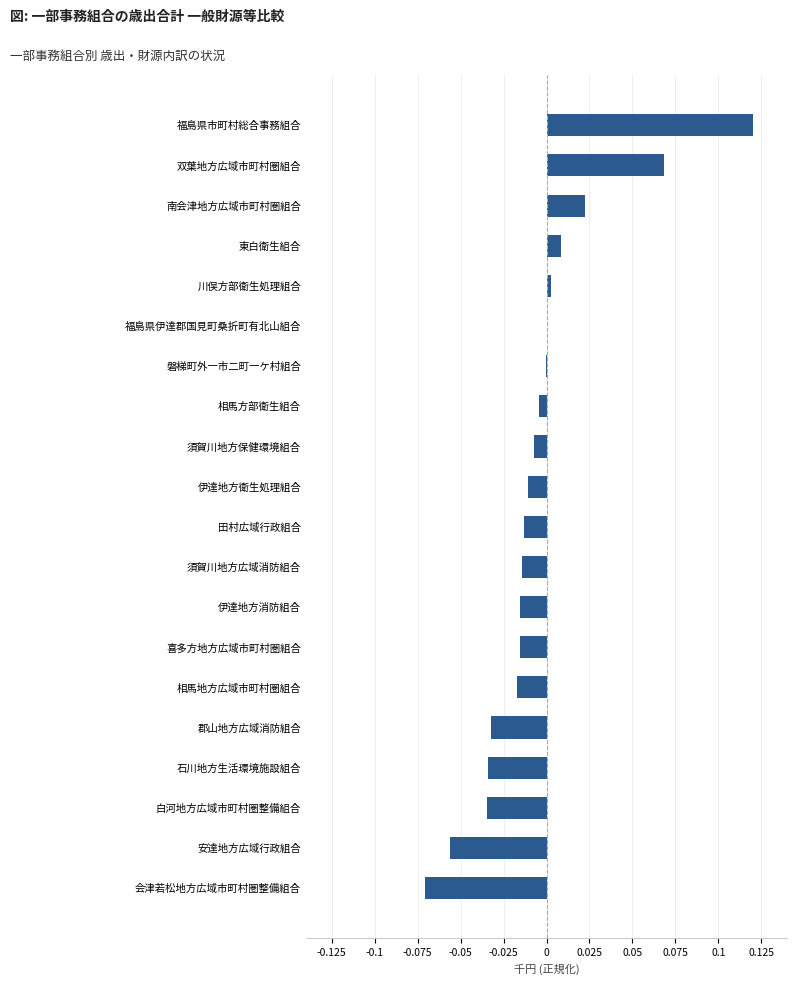

How many categories are shown in the chart?

20